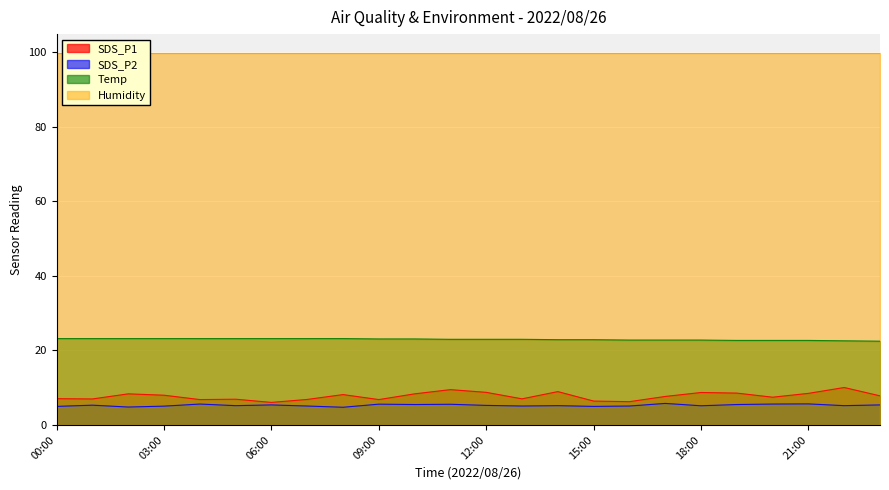

True or false: Temp and SDS_P2 cross at least once.

False